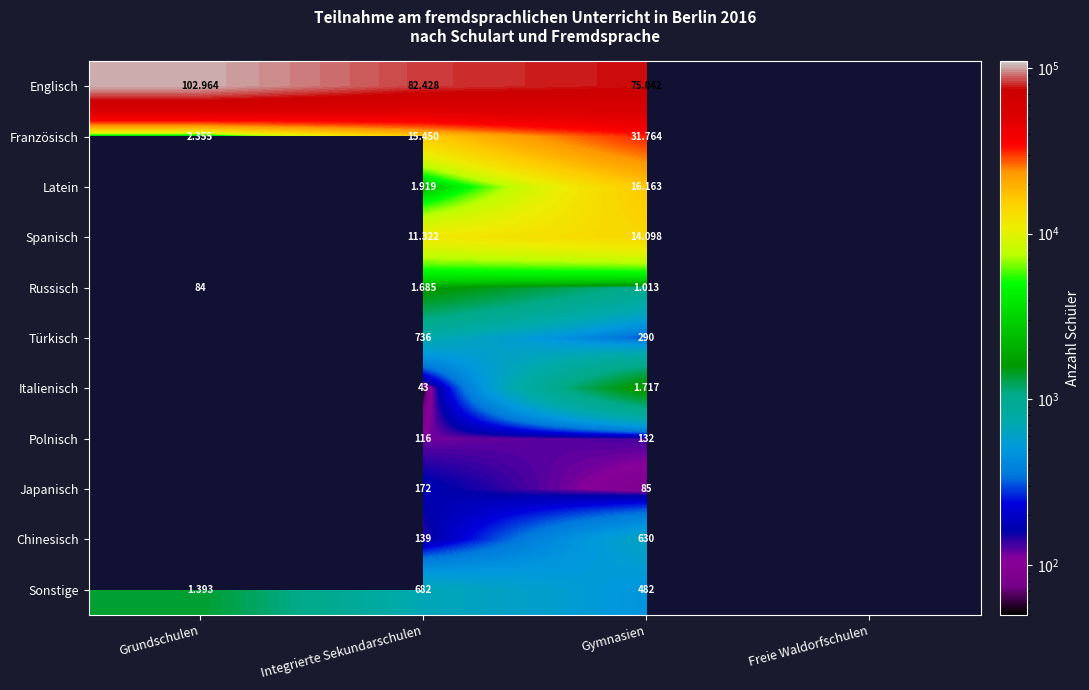

Is the value of Englisch at Grundschulen greater than the value of Russisch at Gymnasien?

Yes